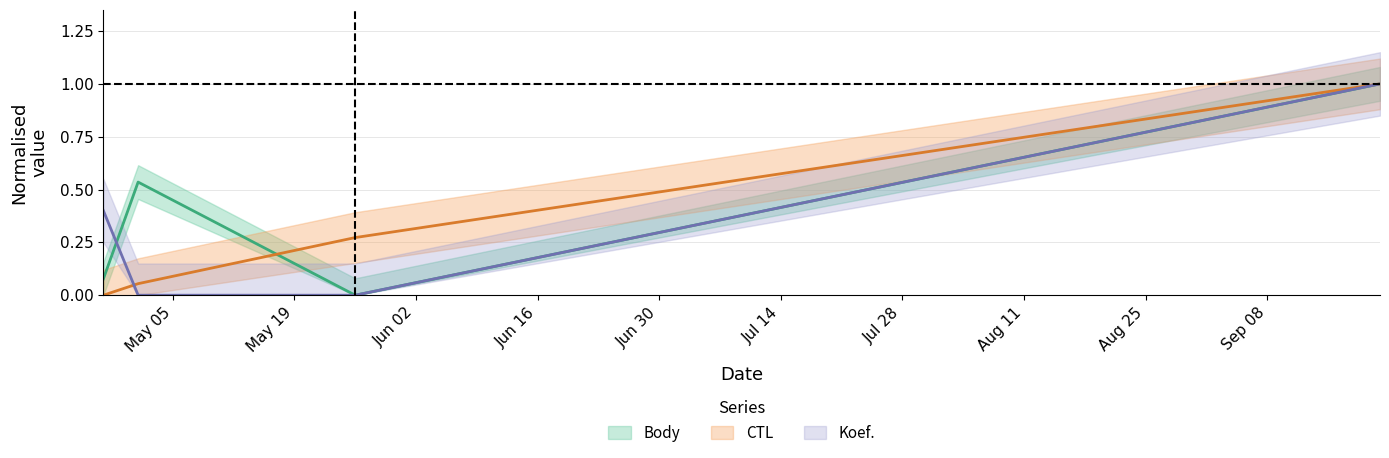

What is the difference between the maximum and minimum values in the Koef. series?

1.0